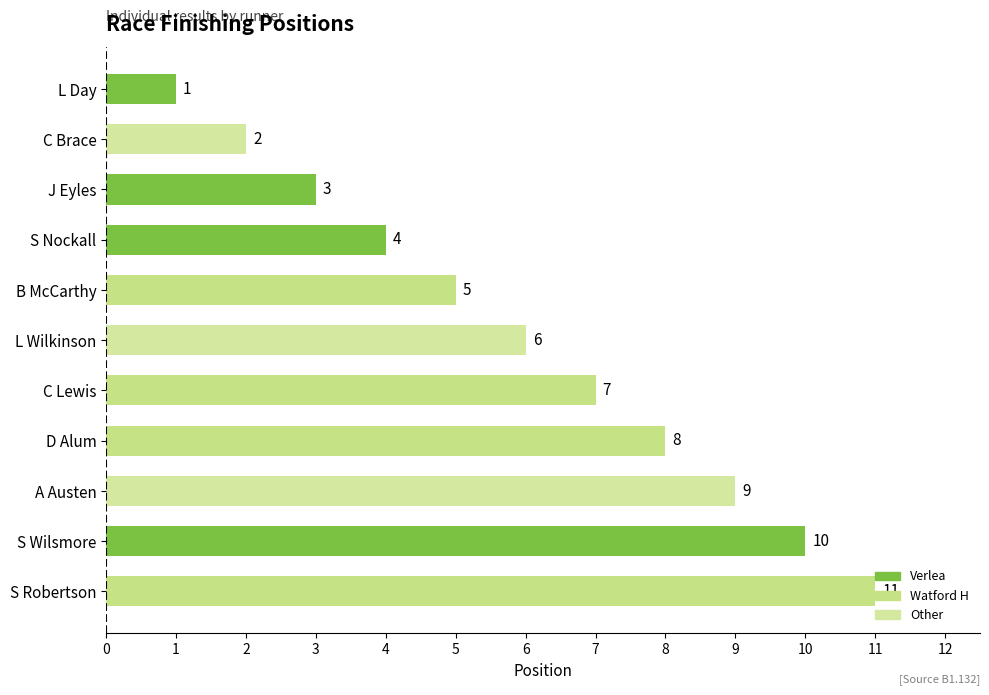

True or false: the data shows 6 at L Wilkinson.

True